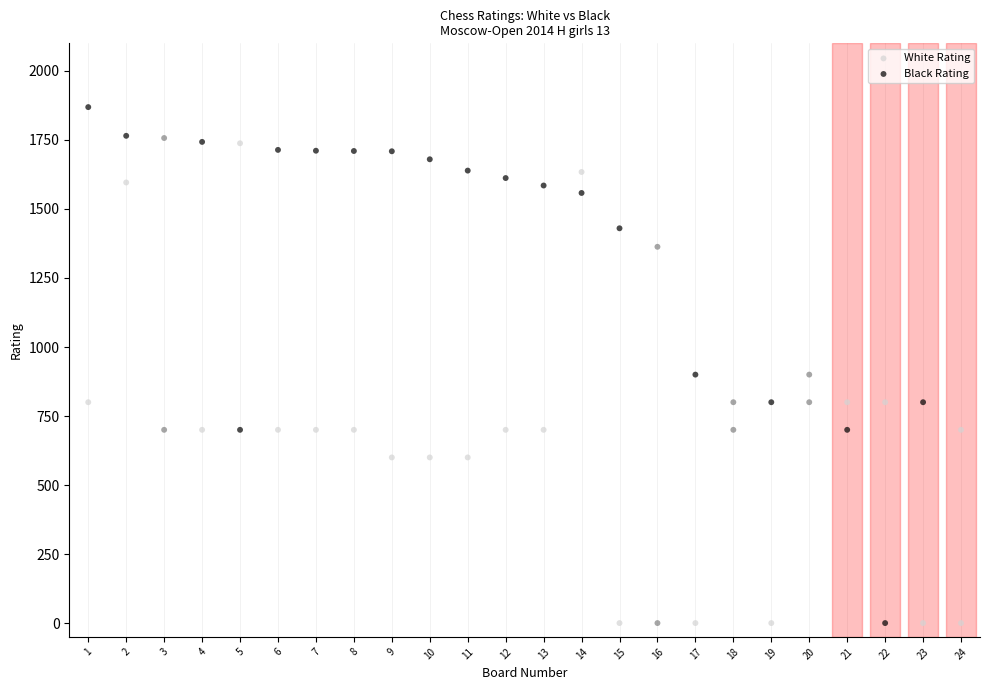

What is the X range (max minus min) for the scatter plot?

23